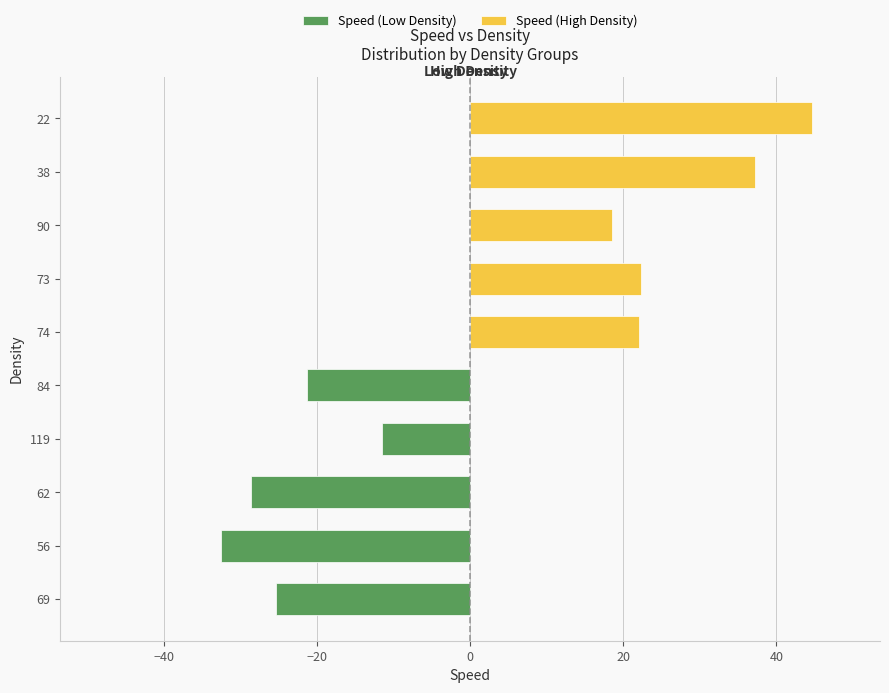

Rank the series by their average value, from lowest to highest.

Speed (Low Density), Speed (High Density)